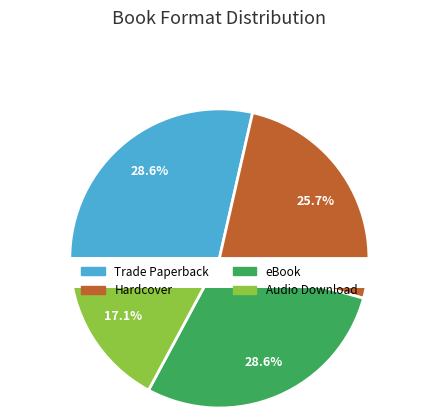

Which slice is the largest?

Trade Paperback